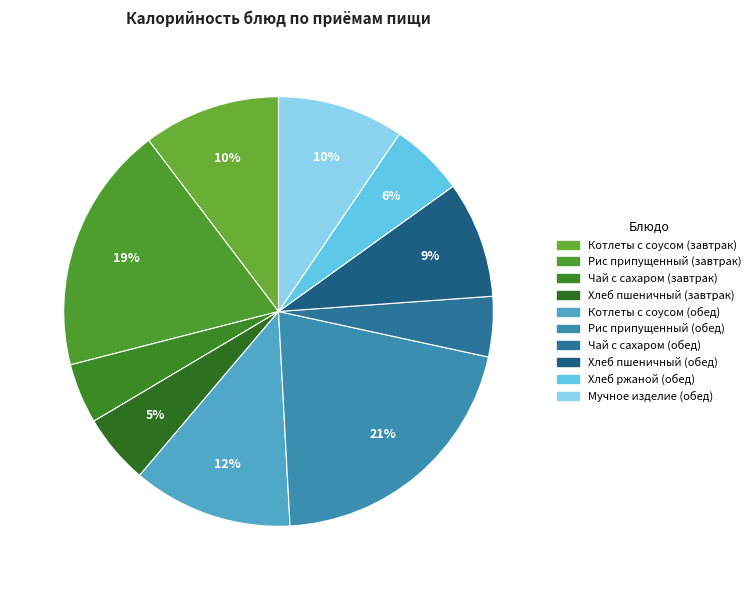

How many slices are in this pie chart?

10